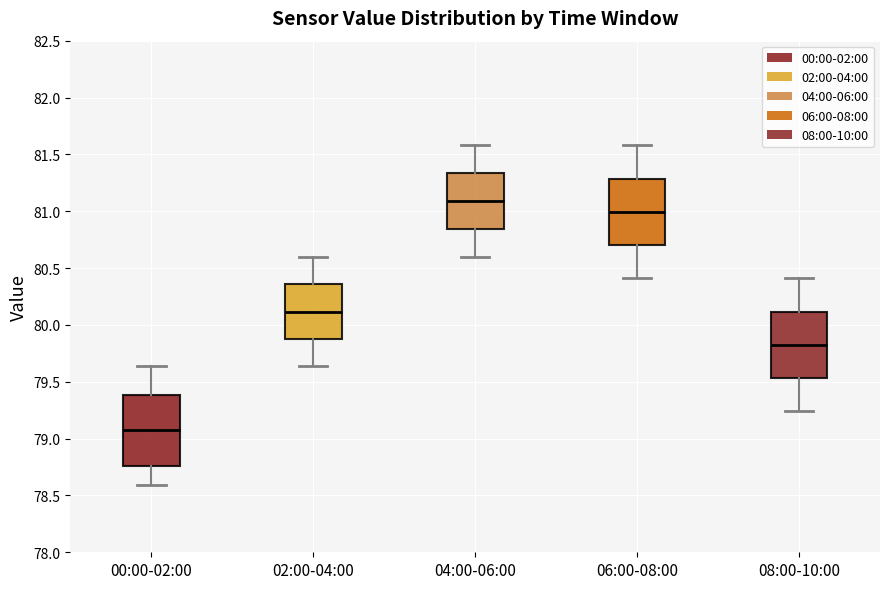

Reading left to right, read every box against the y-axis: the position of its median line, the range the box covers, and the ends of its whiskers. The values are not printed on the chart, so give them approximately, as read against the axis.

00:00-02:00: median 79.10, box 78.75 to 79.40, whiskers 78.60 to 79.65
02:00-04:00: median 80.10, box 79.85 to 80.35, whiskers 79.65 to 80.60
04:00-06:00: median 81.10, box 80.85 to 81.35, whiskers 80.60 to 81.60
06:00-08:00: median 81.00, box 80.70 to 81.30, whiskers 80.40 to 81.60
08:00-10:00: median 79.85, box 79.55 to 80.10, whiskers 79.25 to 80.40